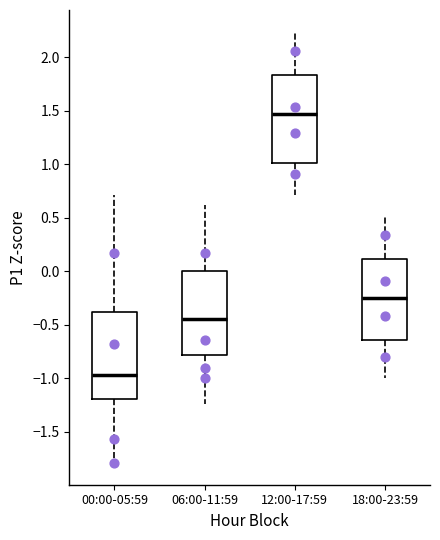

Which box's median line is the highest?

12:00-17:59